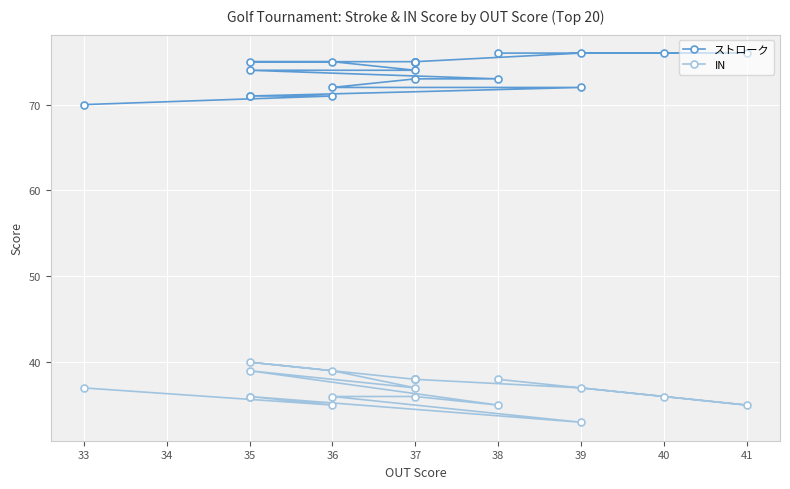

Is it true that ストローク equals 129 at 41?

False